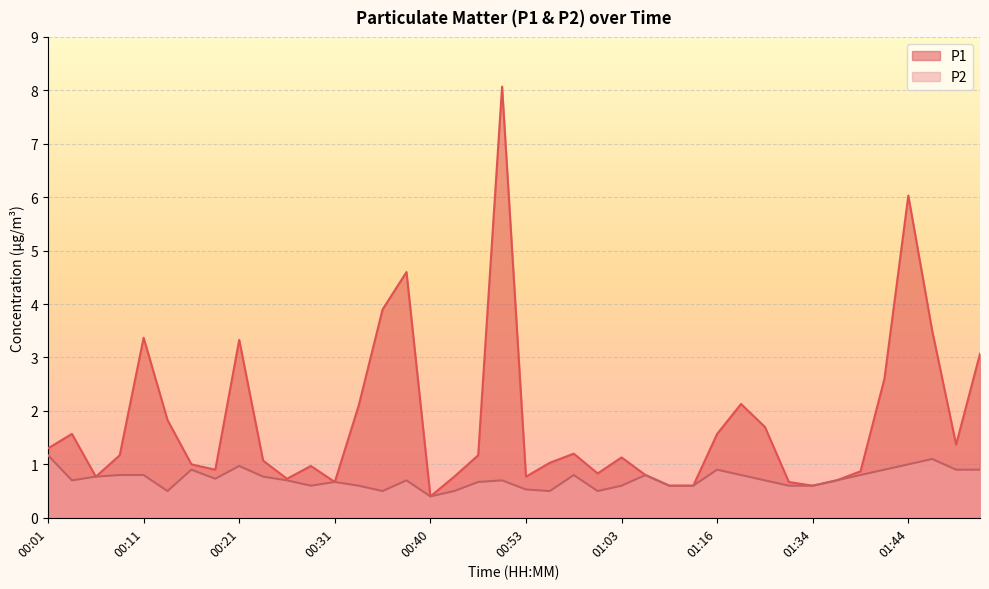

How many interior local peaks does the P2 series have?

9